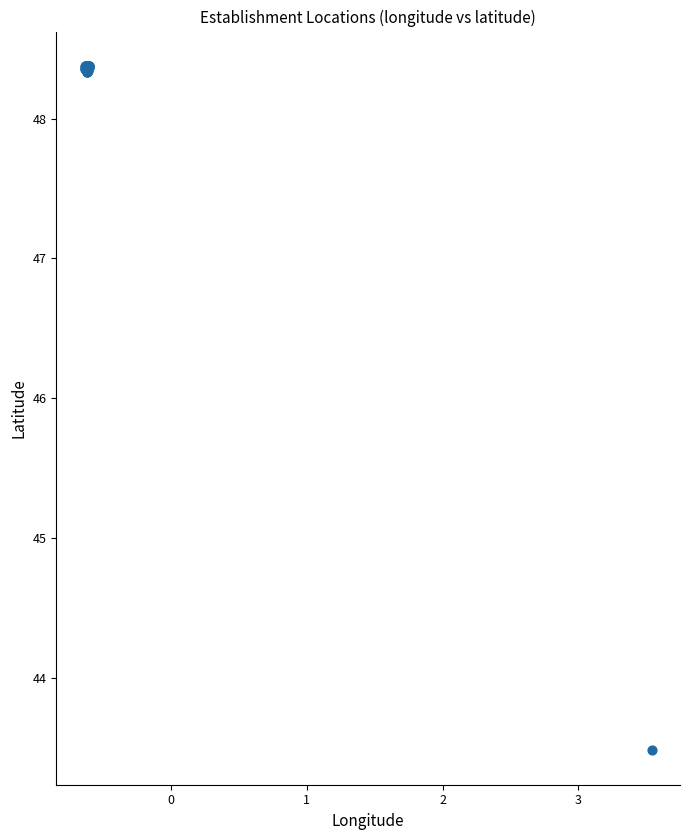

What Y value in the scatter plot is closest to 45?

43.5